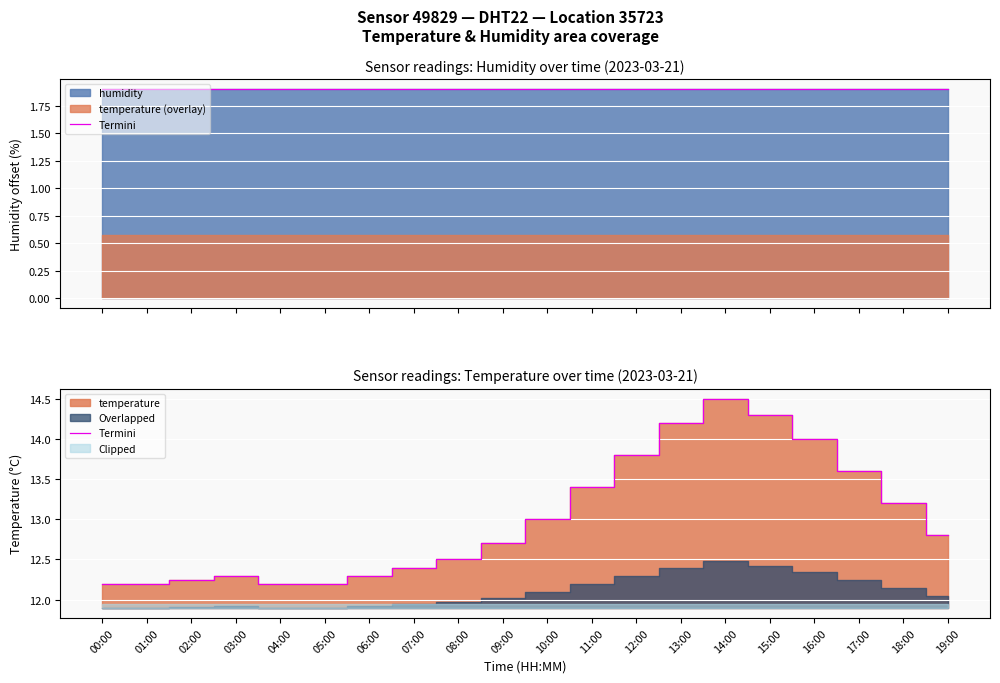

What is the sum of all values?

260.1